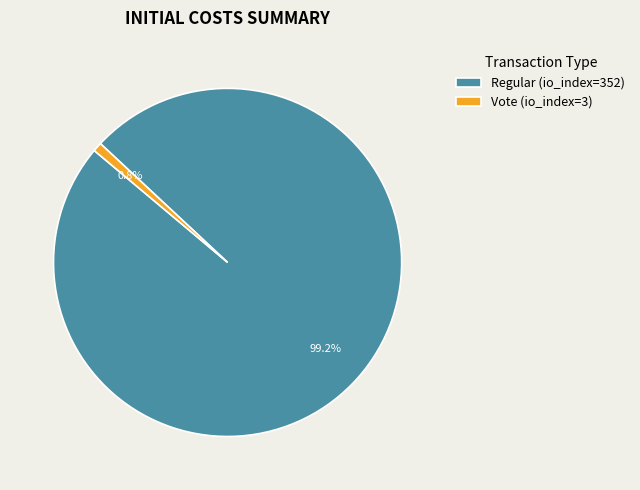

Between Vote (io_index=3) and Regular (io_index=352), which is larger?

Regular (io_index=352)